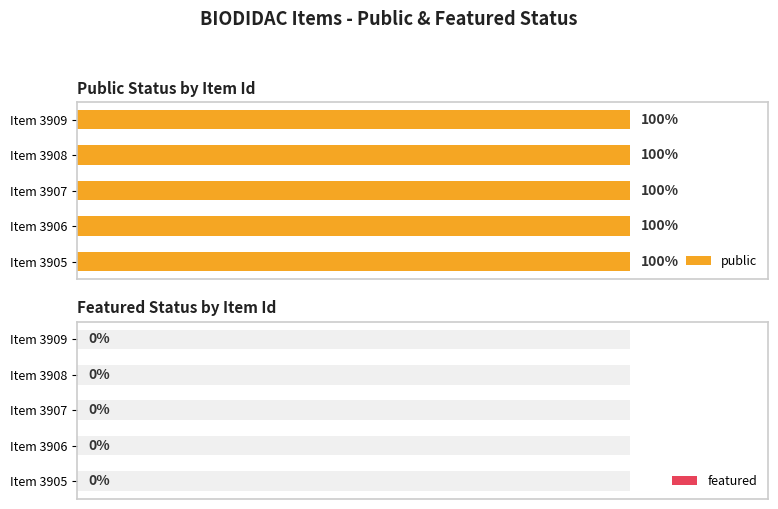

At 3909, list the series in order from largest to smallest.

public, featured